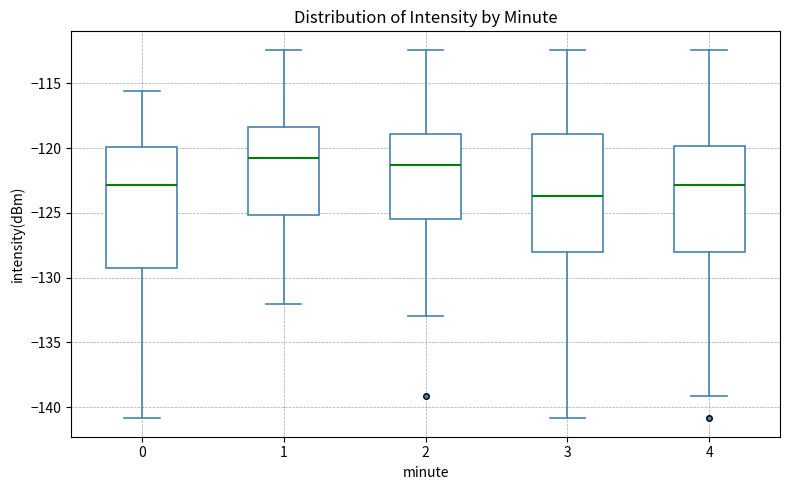

Reading left to right, transcribe this box plot: for each box, give where its median line is, the range the box spans, and where its two whiskers end, as read against the y-axis. The values are not printed on the chart, so give them approximately, as read against the axis.

0: median -123.0, box -129.5 to -120.0, whiskers -141.0 to -115.5
1: median -120.5, box -125.0 to -118.5, whiskers -132.0 to -112.5
2: median -121.5, box -125.5 to -119.0, whiskers -133.0 to -112.5
3: median -123.5, box -128.0 to -119.0, whiskers -141.0 to -112.5
4: median -123.0, box -128.0 to -120.0, whiskers -139.0 to -112.5